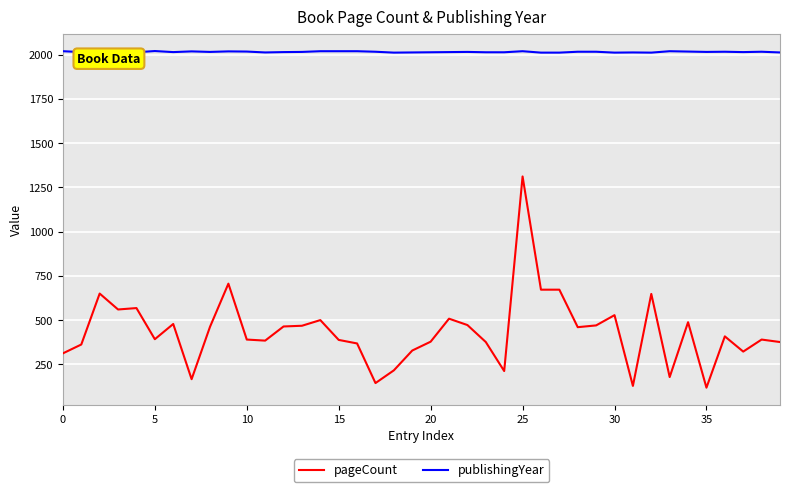

What is the difference between the maximum and minimum values in the pageCount series?

1194